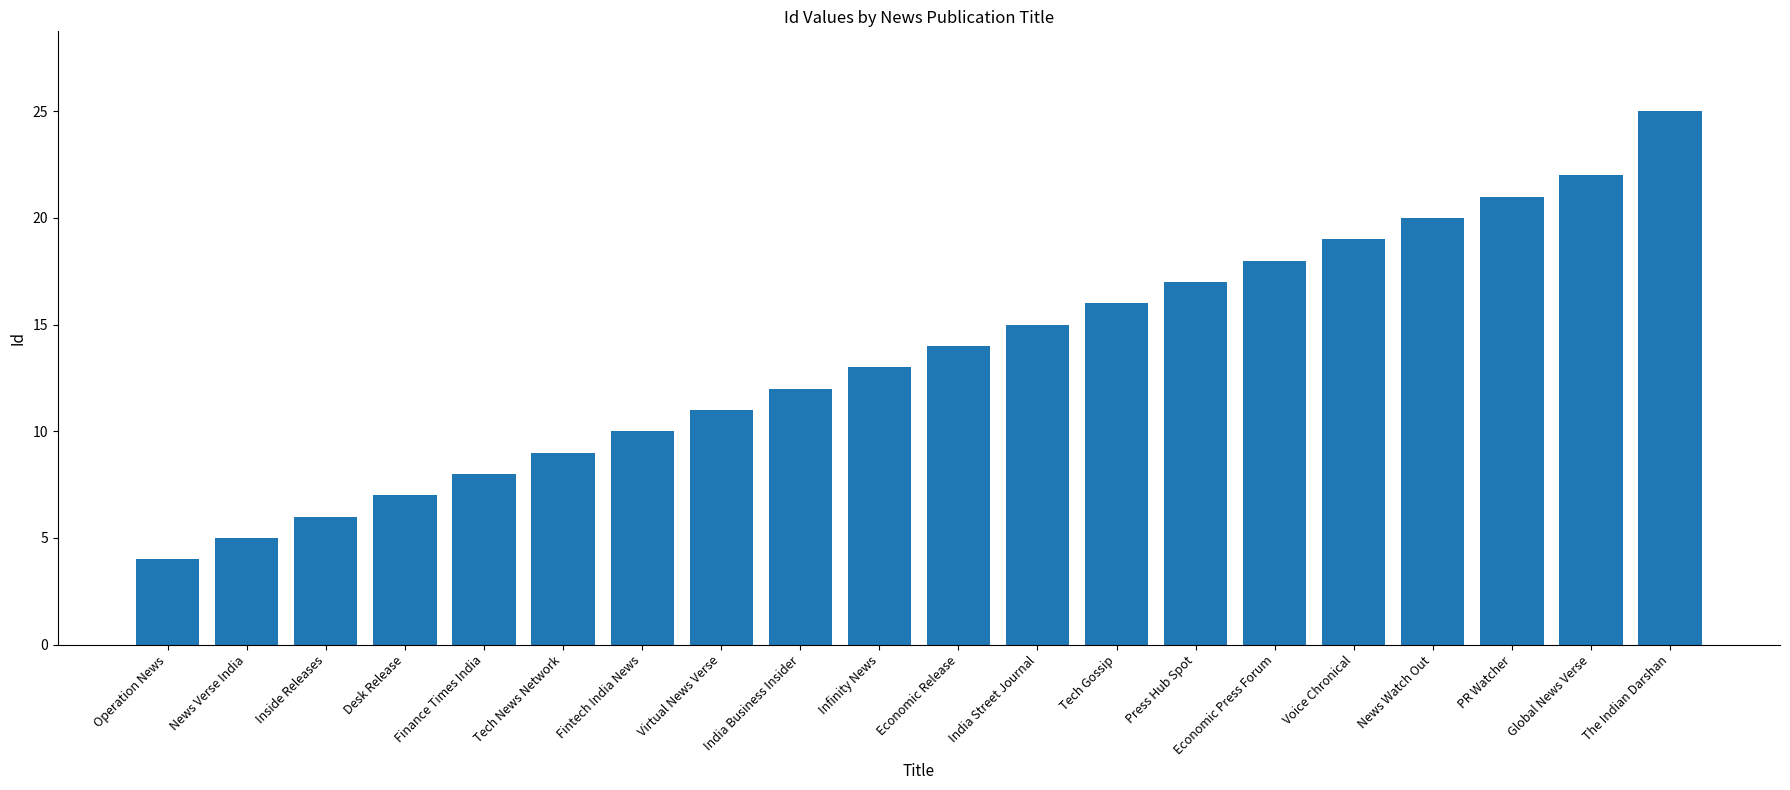

Is it true that the value at India Street Journal is 26?

False